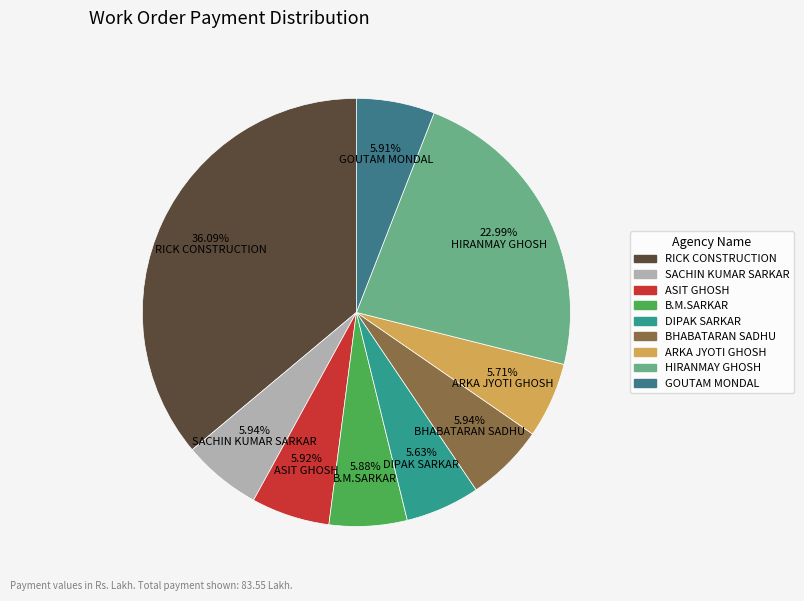

Is it true that GOUTAM MONDAL is 19% of the pie?

False